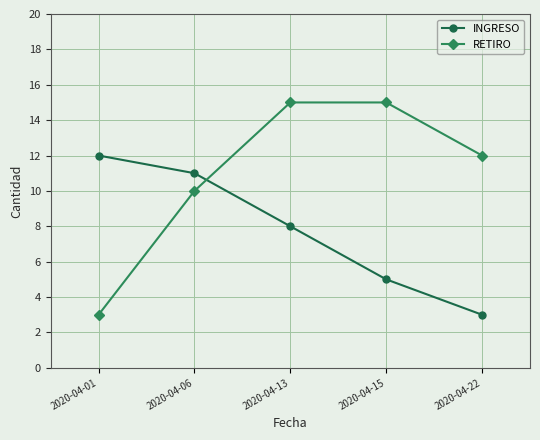

Reading left to right, list all the values displayed in this chart.

INGRESO: 12	11	8	5	3
RETIRO: 3	10	15	15	12